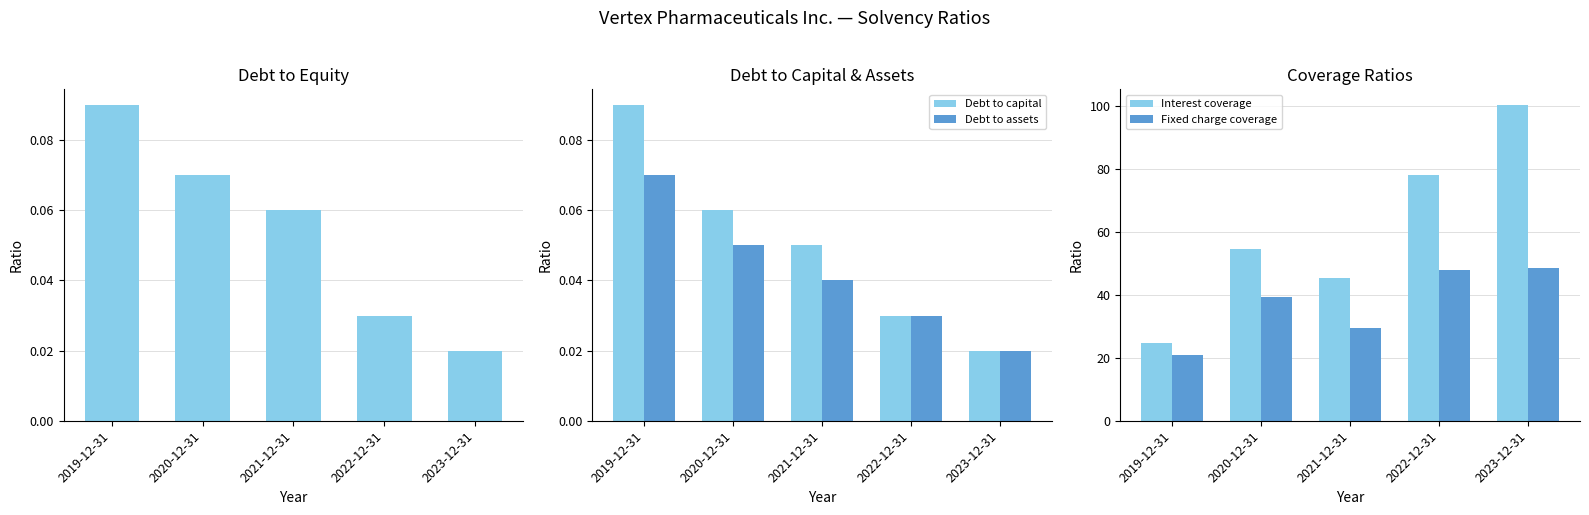

Is it true that Fixed charge coverage equals 20.8 at 2019-12-31?

True